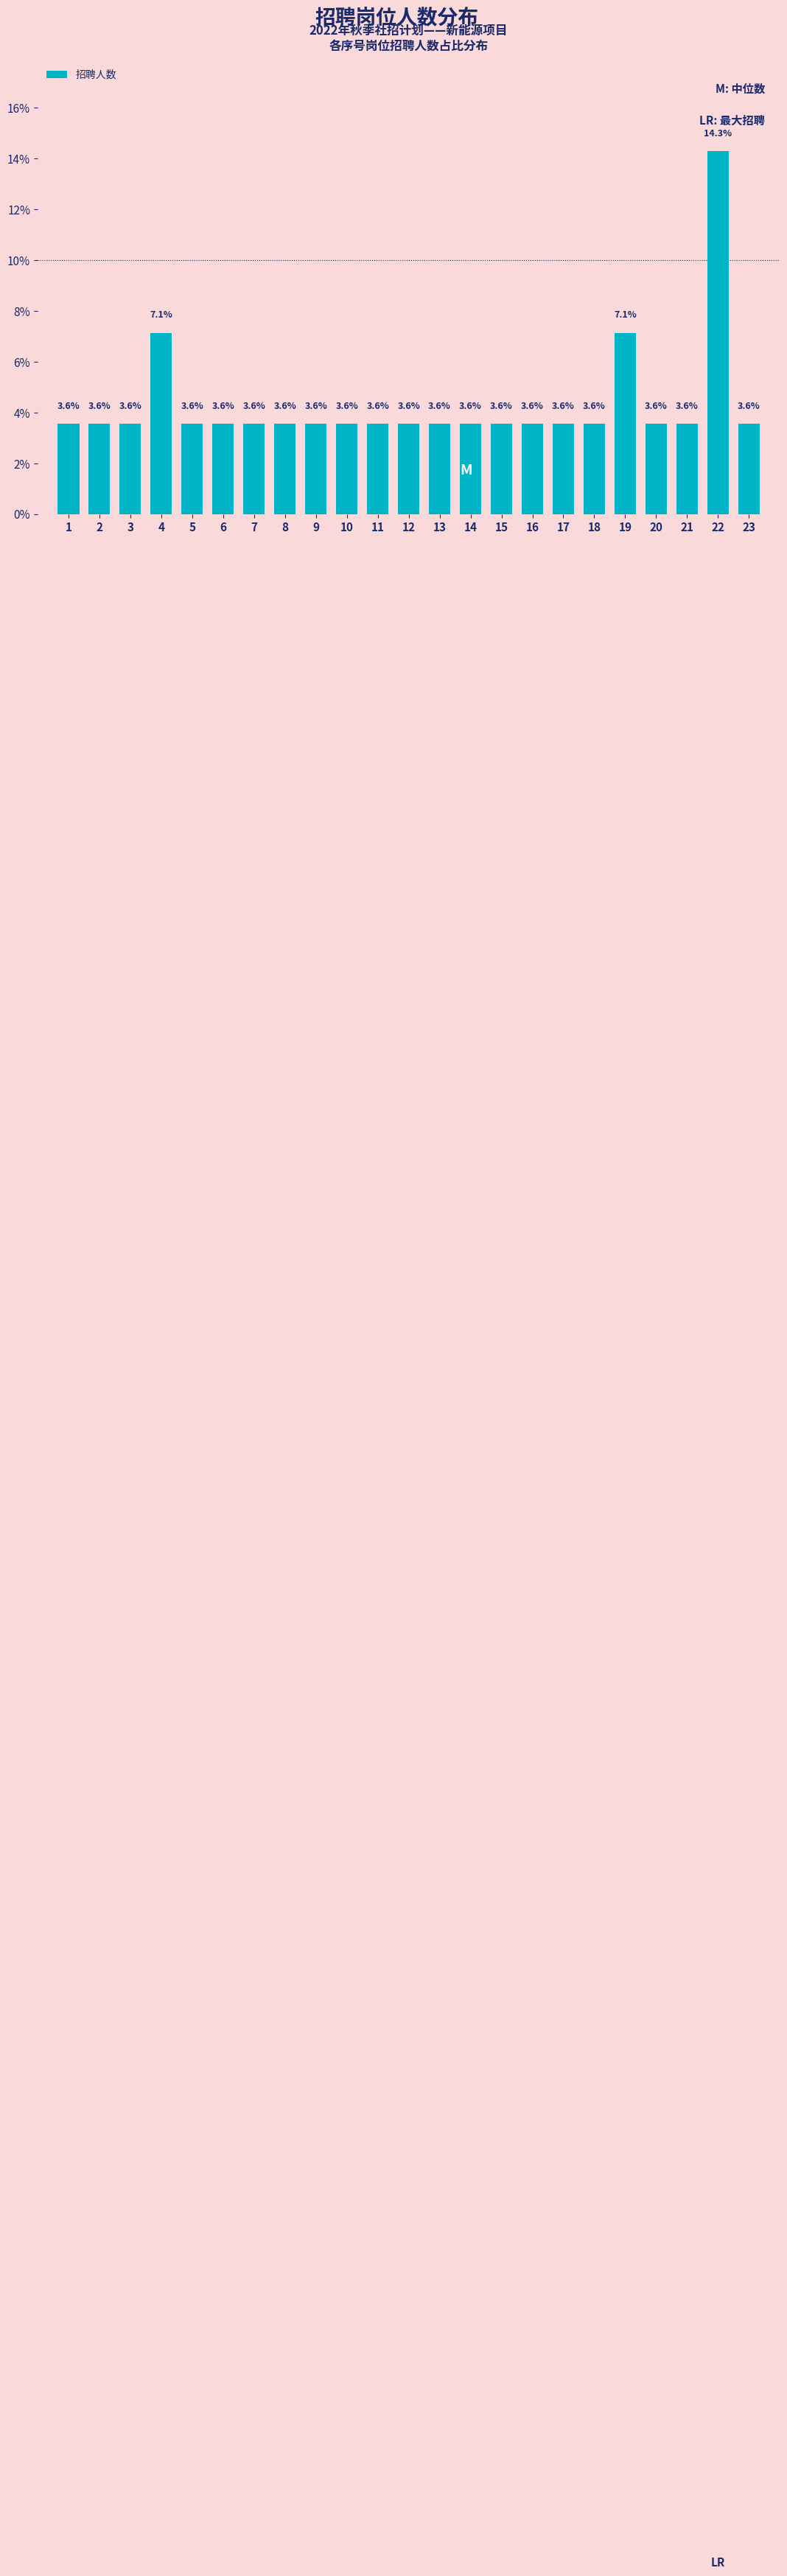

Reading right to left, list all the values displayed in this chart.

3.6	14.3	3.6	3.6	7.1	3.6	3.6	3.6	3.6	3.6	3.6	3.6	3.6	3.6	3.6	3.6	3.6	3.6	3.6	7.1	3.6	3.6	3.6